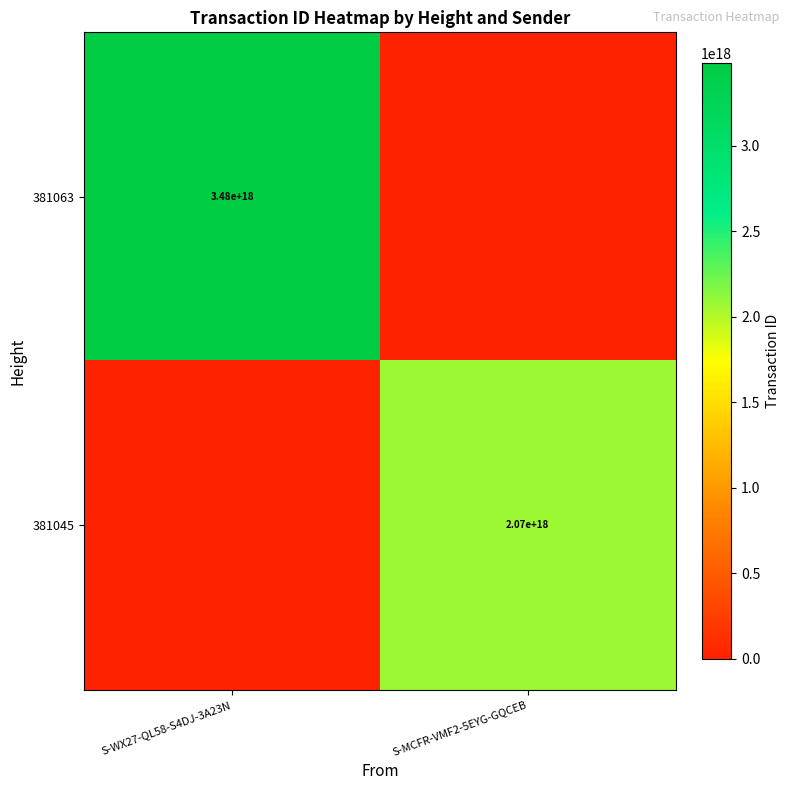

Where is 381045 nearest to the value 1034020844501703680?

S-WX27-QL58-S4DJ-3A23N